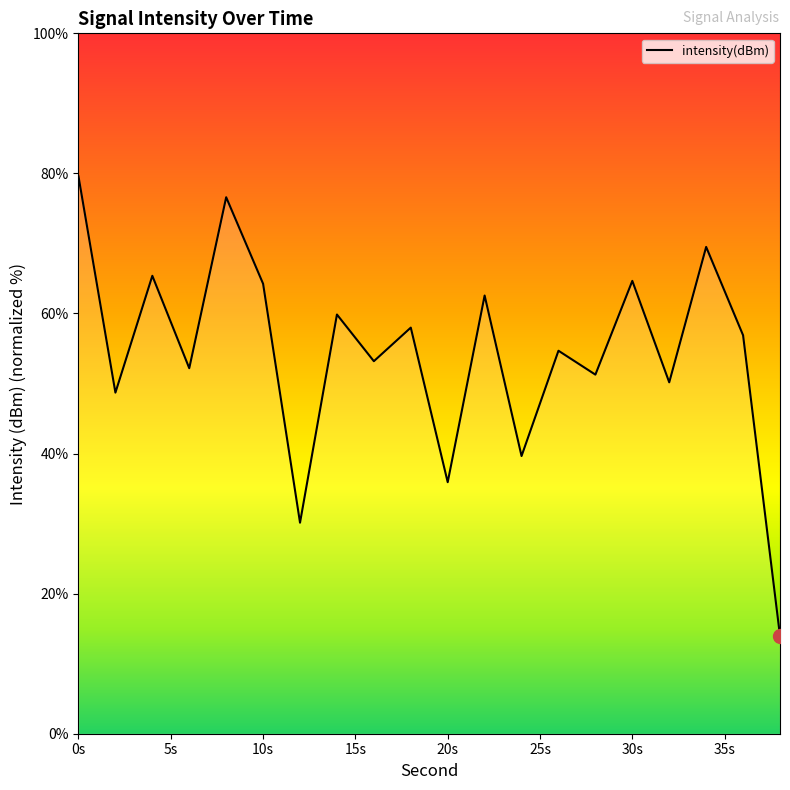

What is the difference between the maximum and minimum values?

65.6